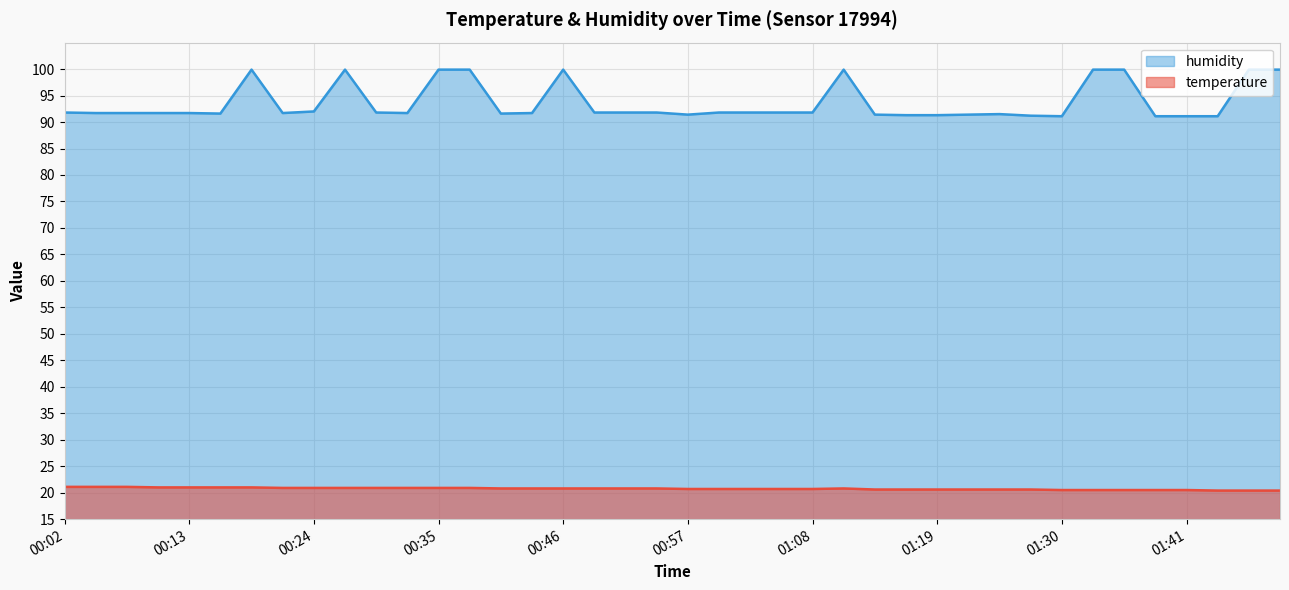

True or false: humidity and temperature intersect in this chart.

False